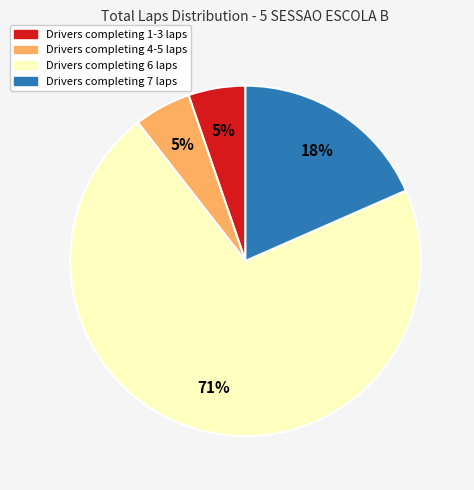

Count the number of slices in the pie.

4